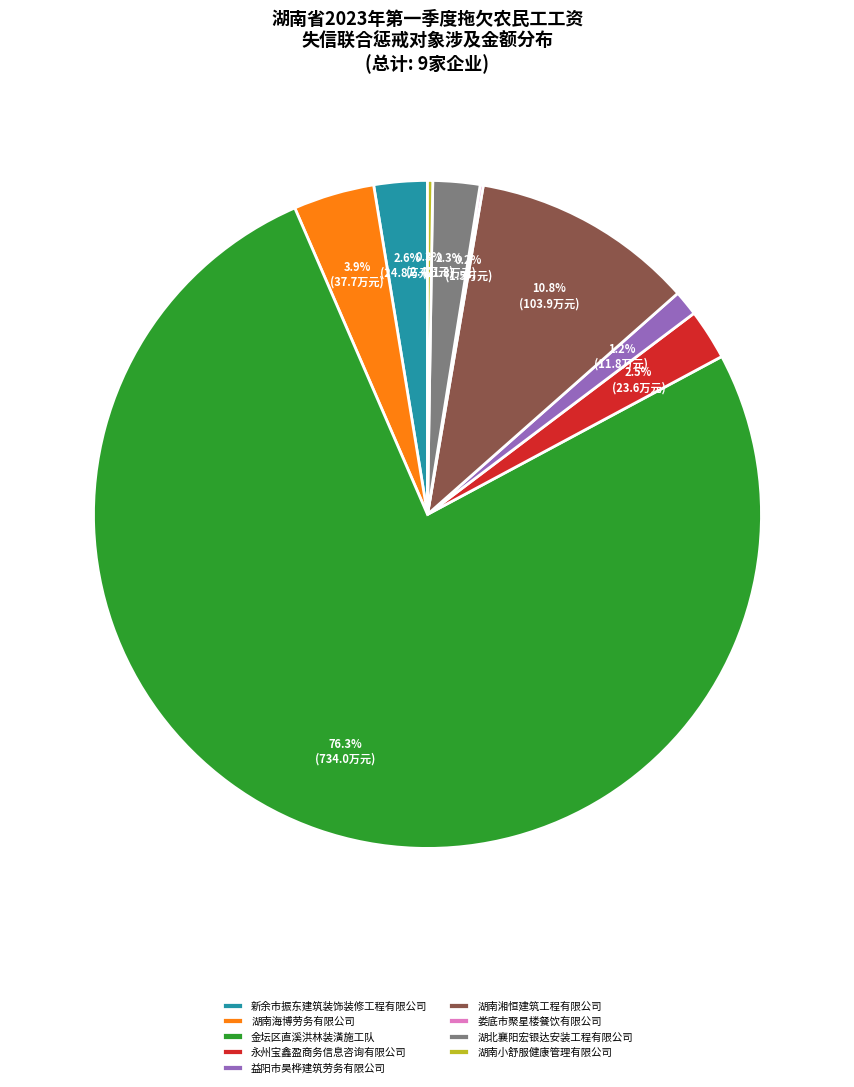

To the nearest percent, what portion does 湖南海博劳务有限公司 represent?

4%